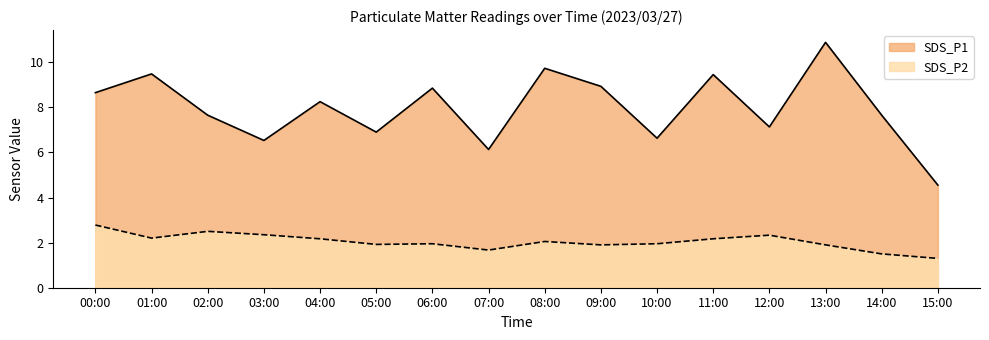

What is the label of the 3rd point from the right?

13:00